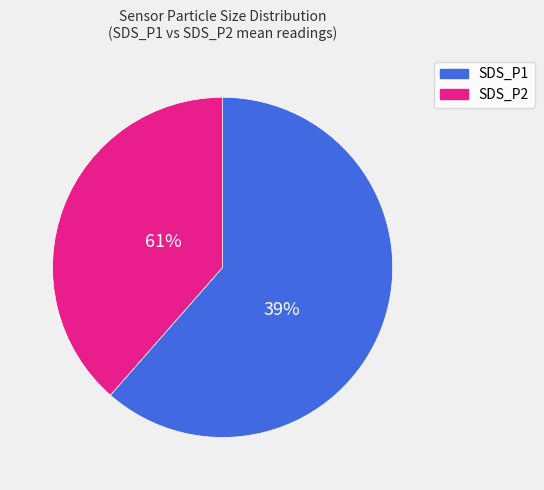

Approximately how many times larger is the value at SDS_P1 compared to SDS_P2?

1.6